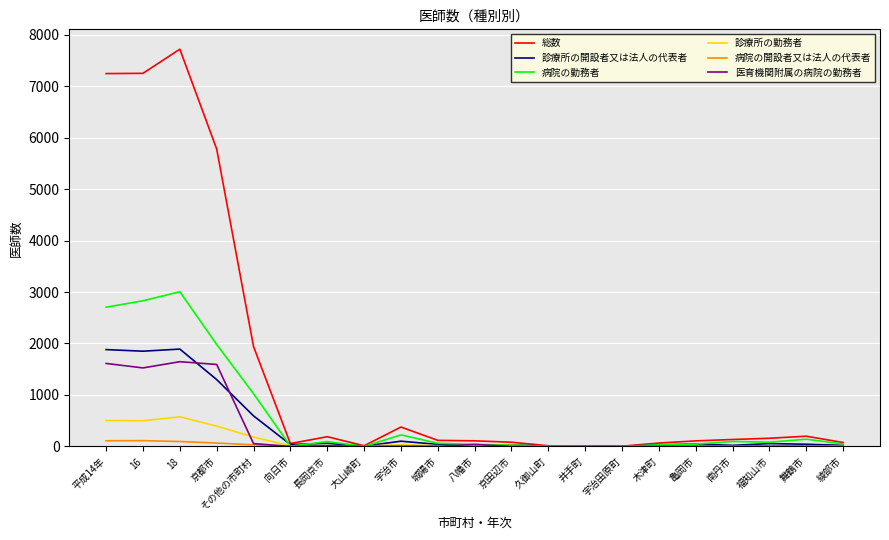

What is the highest value of the 診療所の開設者又は法人の代表者 series?

1891